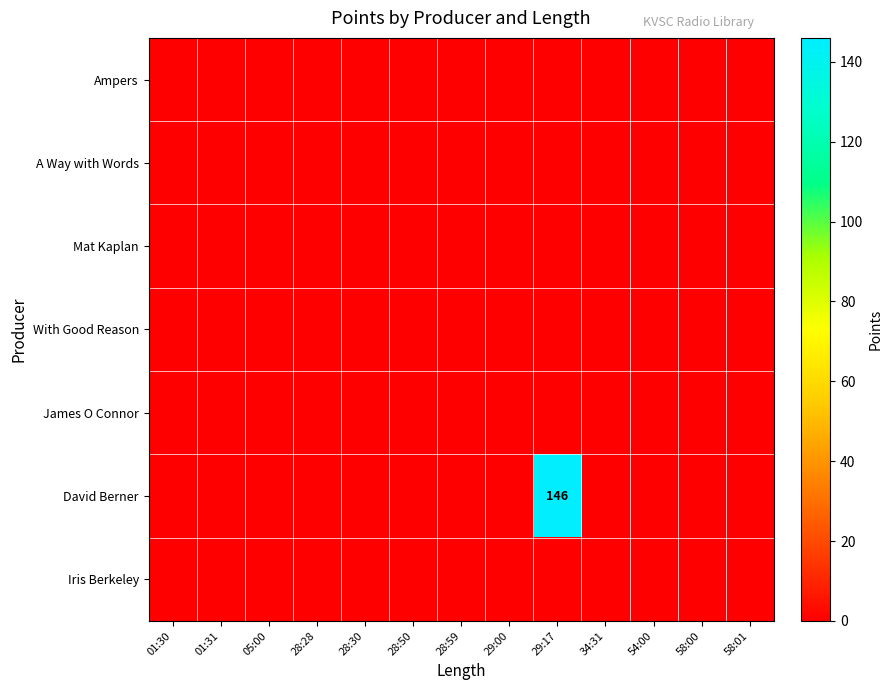

The value of David Berner at 29:17 is 49. True or false?

False